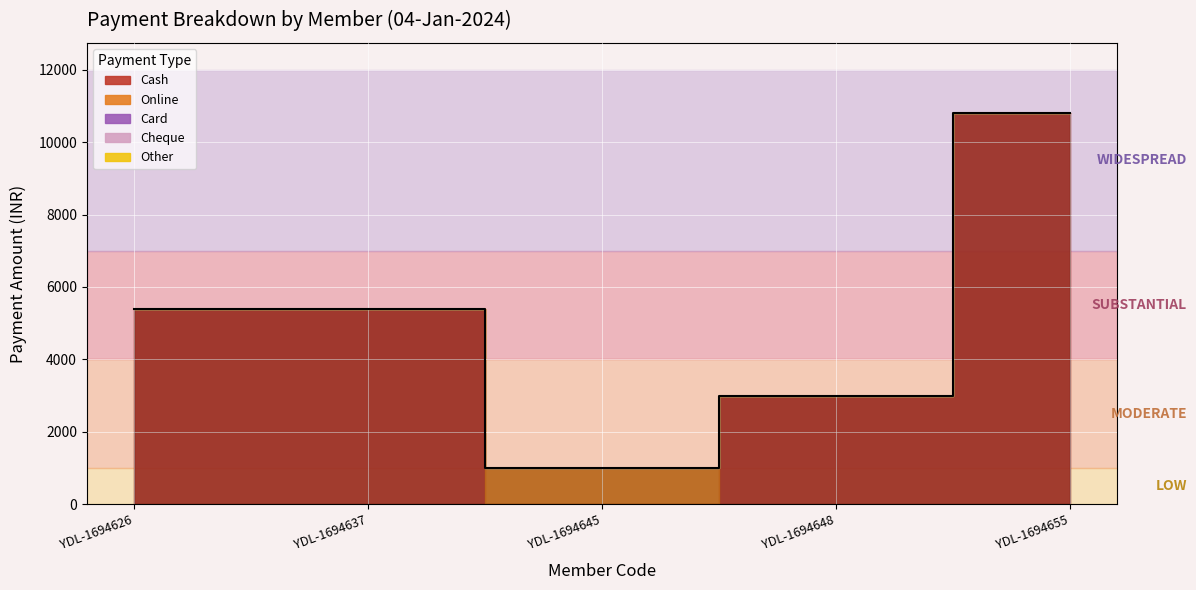

What is the difference between the highest and lowest values at YDL-1694648?

3000